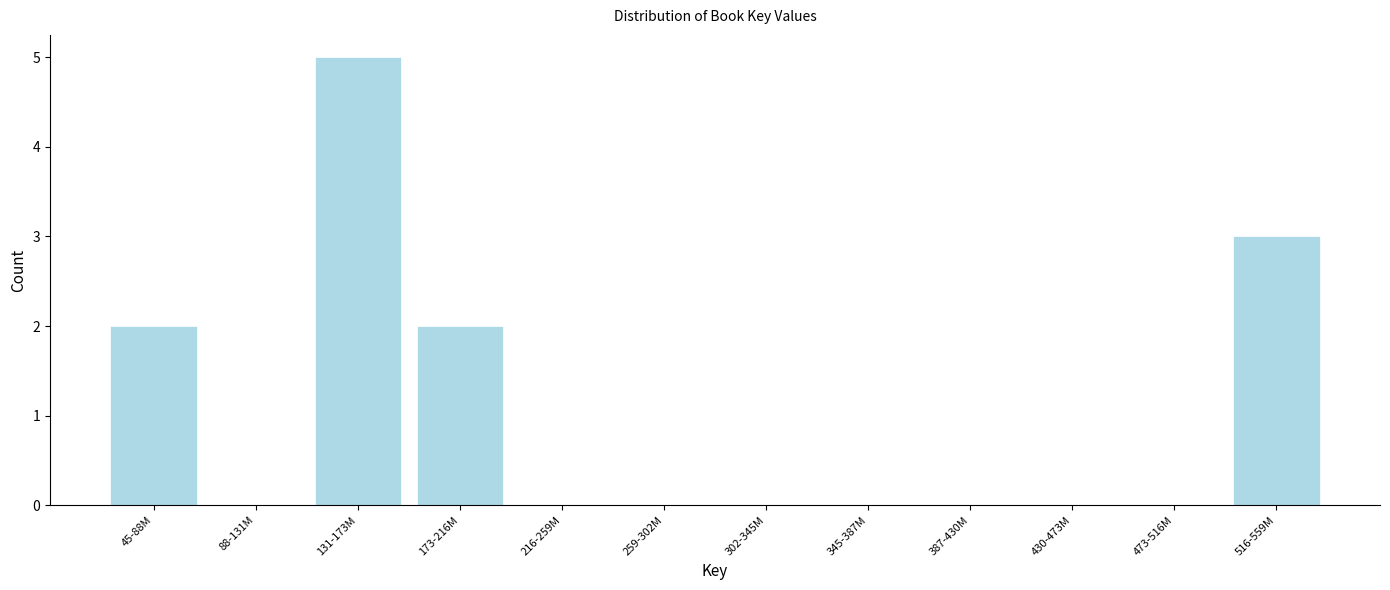

Reading left to right, transcribe all the data shown in this chart.

45-88M=2	88-131M=0	131-173M=5	173-216M=2	216-259M=0	259-302M=0	302-345M=0	345-387M=0	387-430M=0	430-473M=0	473-516M=0	516-559M=3